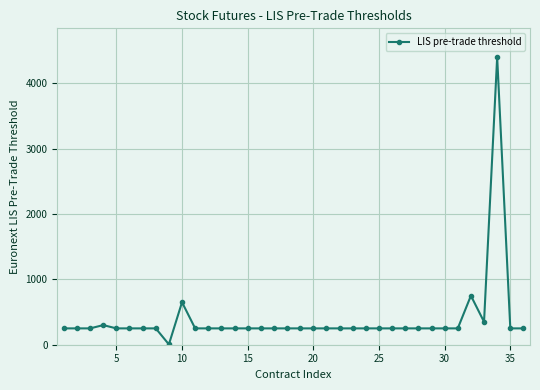

What is the average value?

388